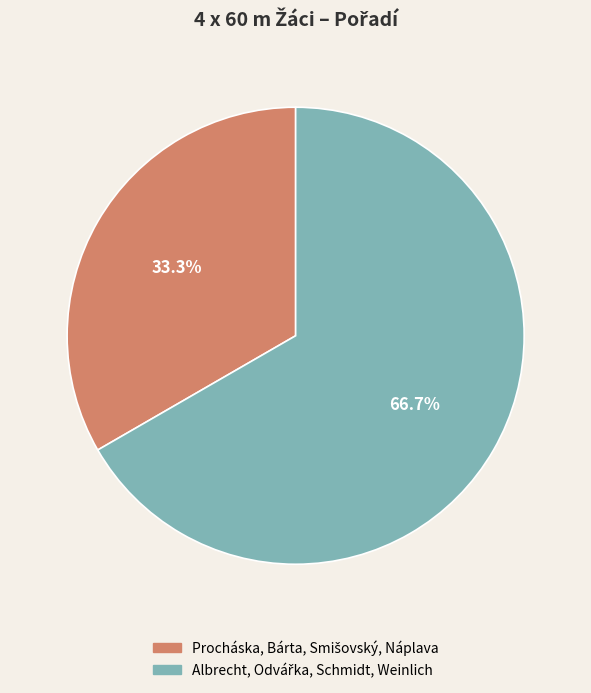

Does any single category account for the majority?

Yes